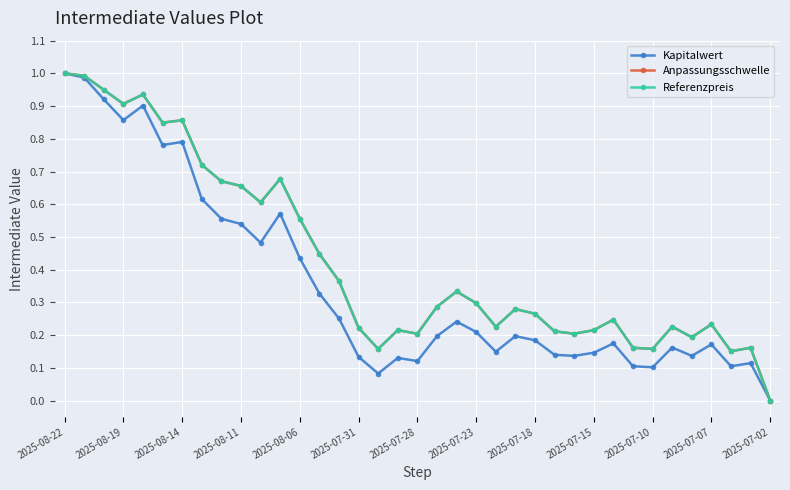

Does the chart have visible grid lines?

Yes